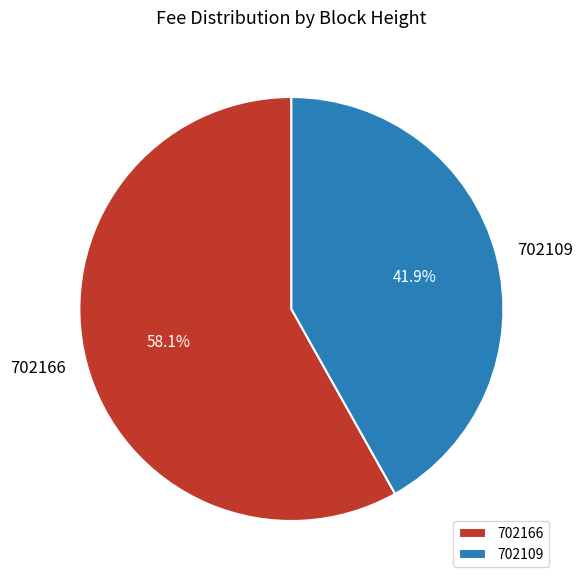

How many segments does this pie chart have?

2